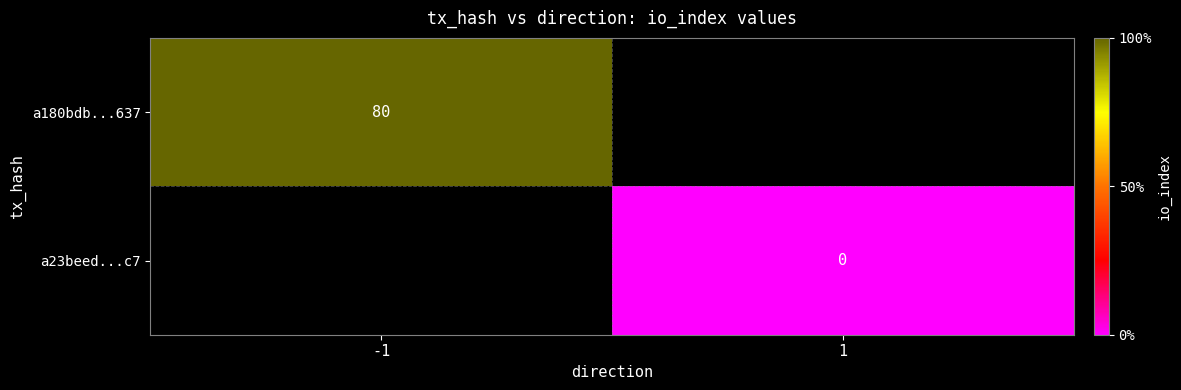

How many series are shown in this chart?

2